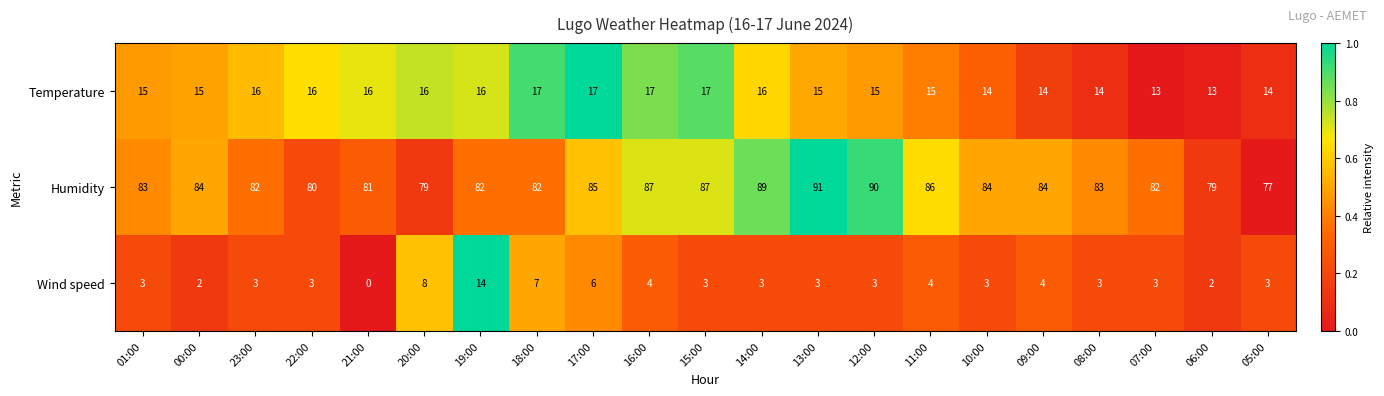

What is the difference between the maximum and minimum values in the Wind speed series?

14